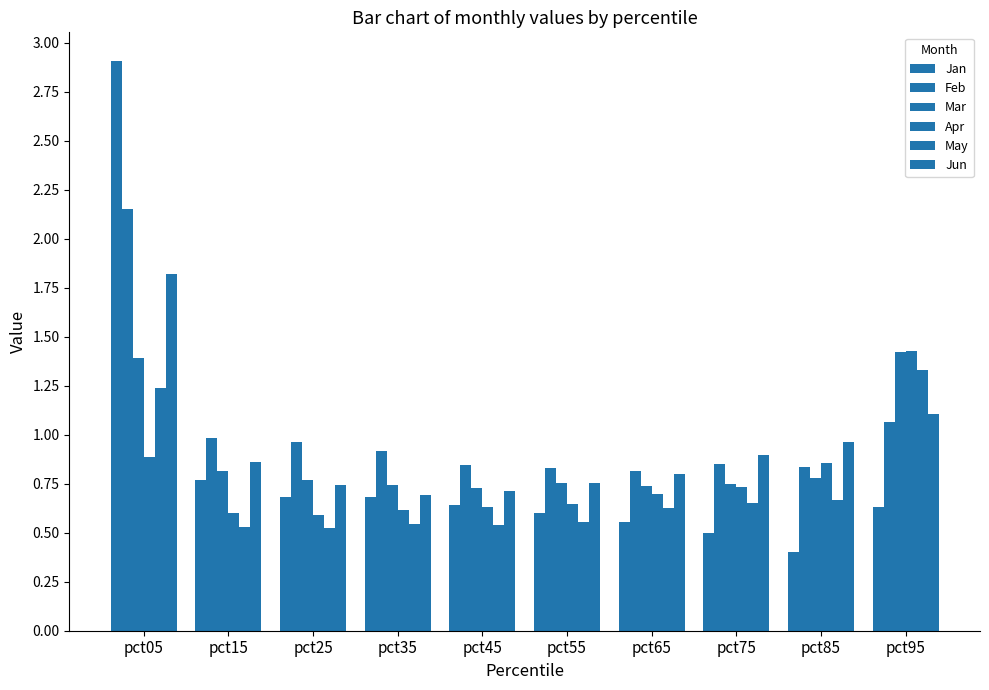

How many categories are shown in the chart?

10